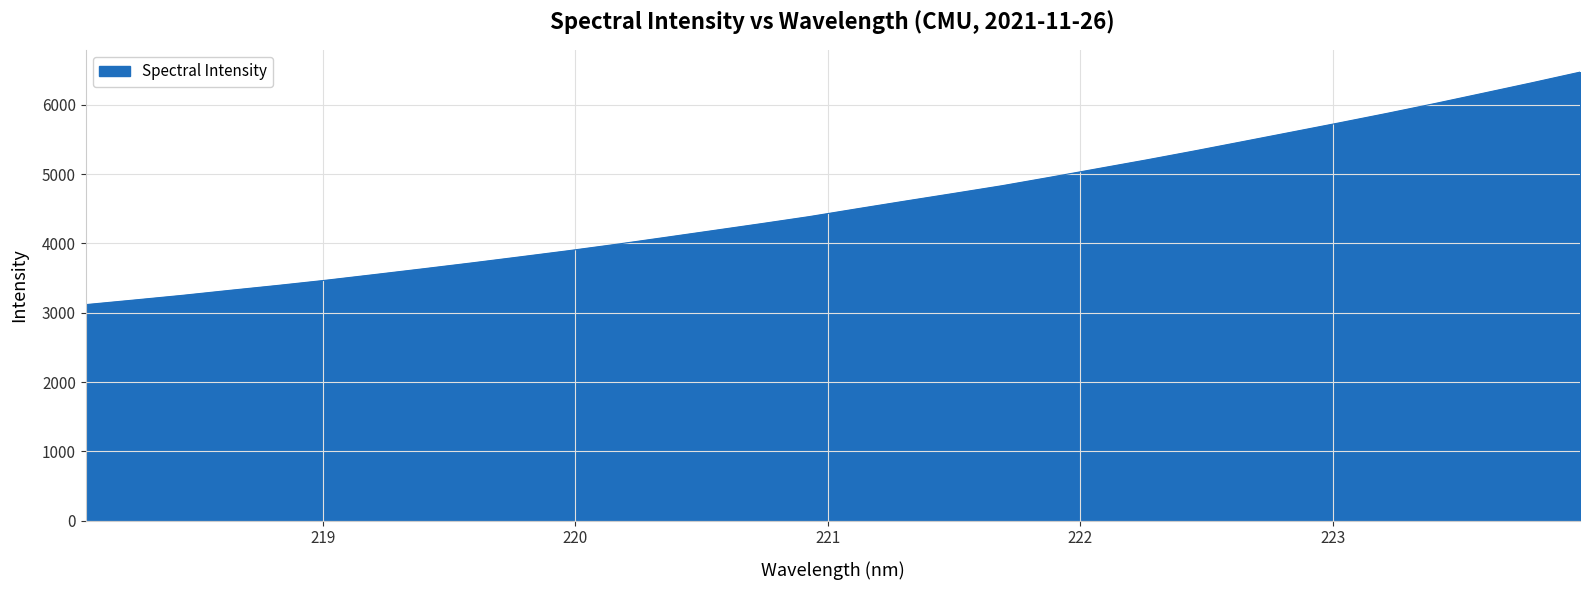

What is the greatest value displayed?

6471.9